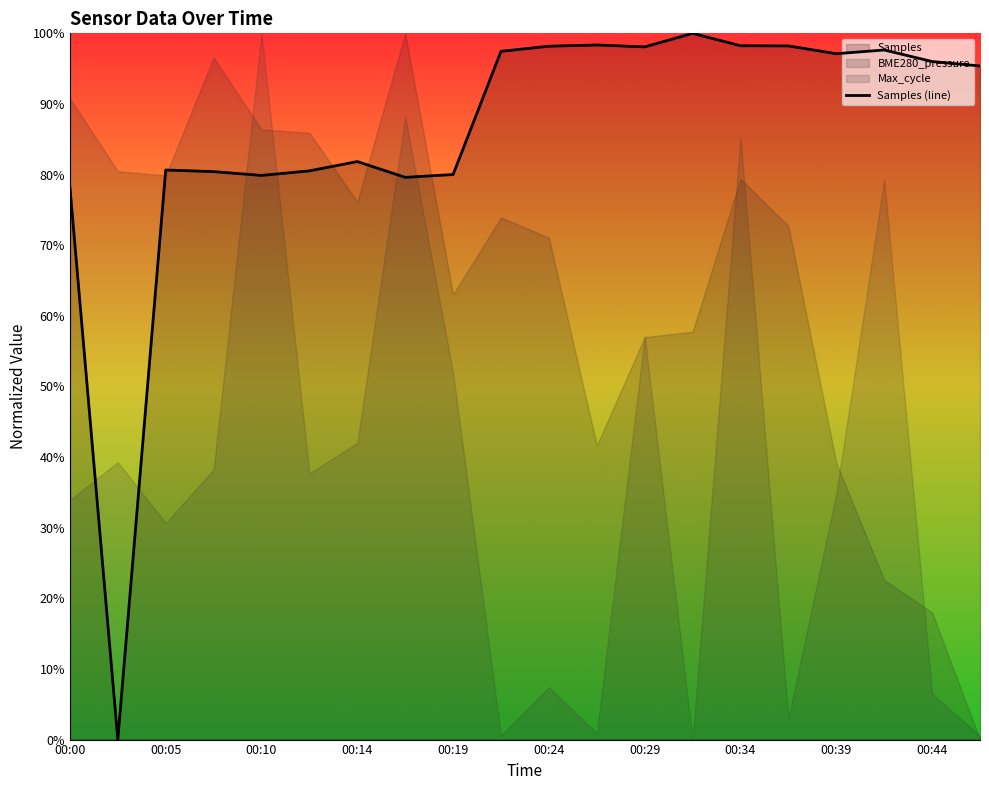

Which has a higher value, 00:10 or 15?

15